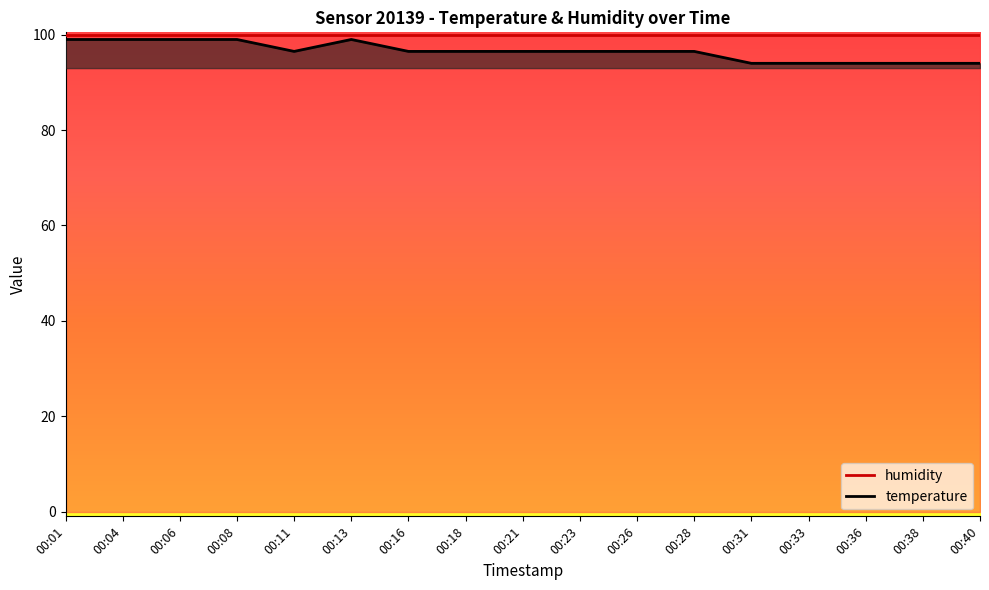

How many interior local peaks (higher than both neighbors) does the data have?

1